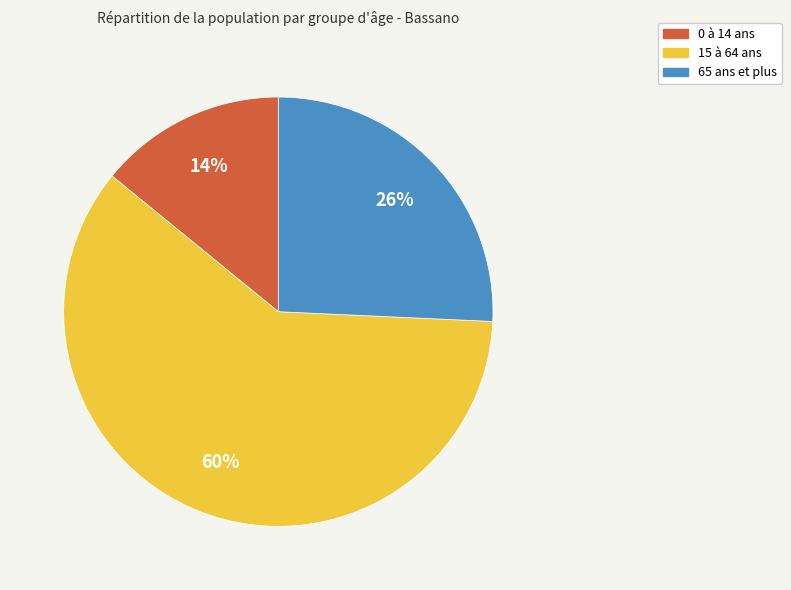

Which category accounts for the majority?

15 à 64 ans